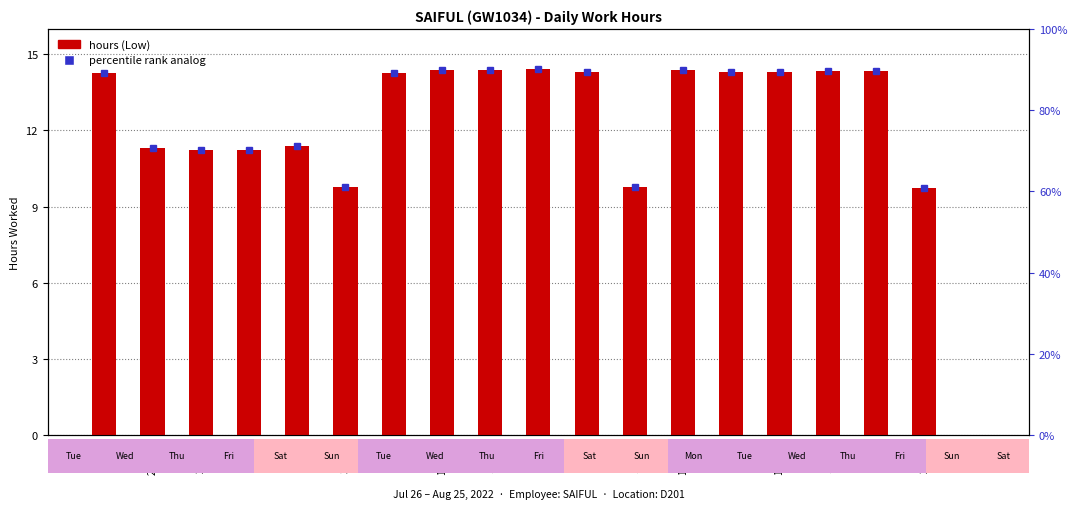

Approximately how many times larger is the value at 14-Sun compared to 29-Fri?

0.9